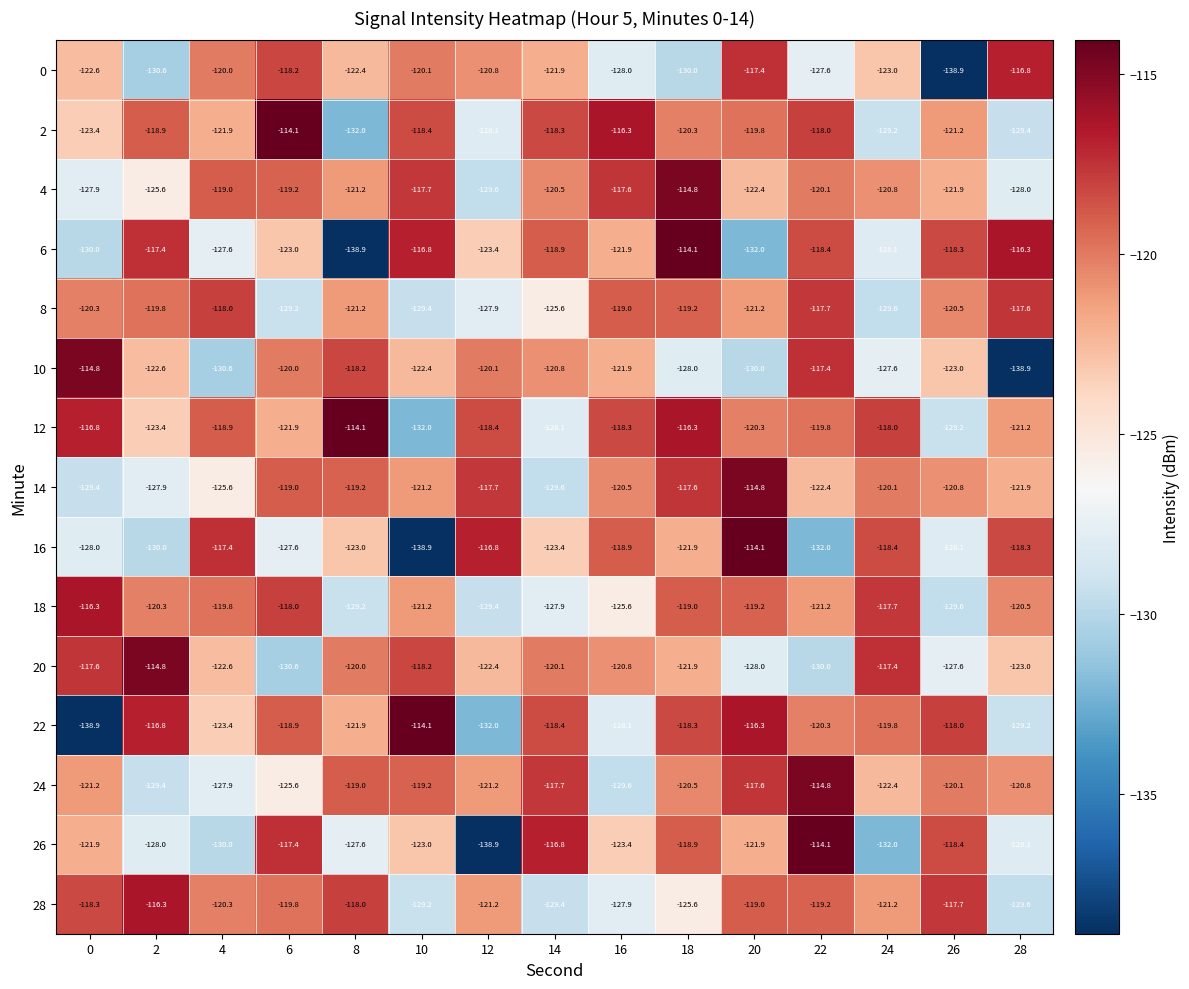

Which series changed the most between 12 and 24?

22